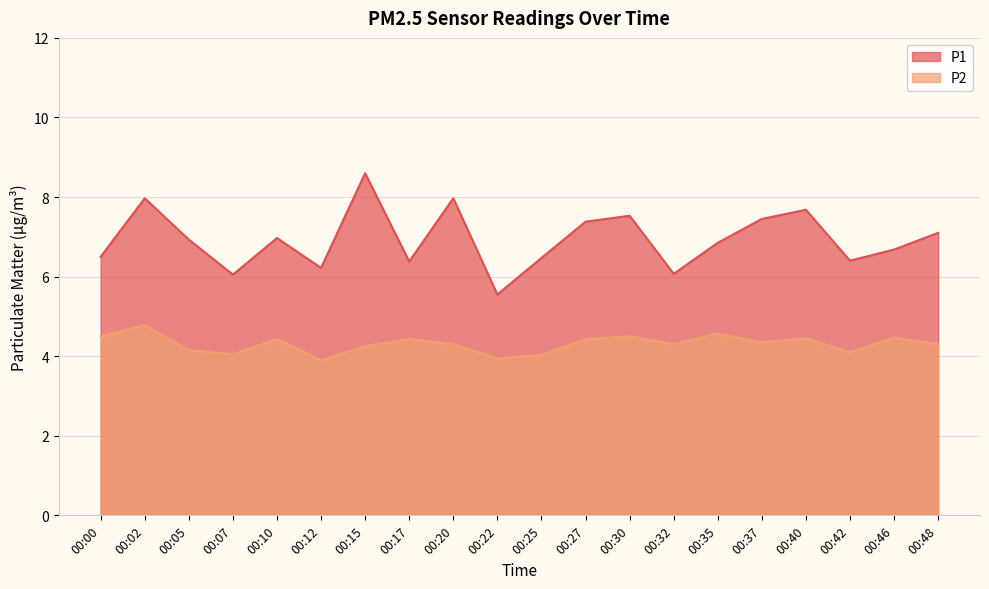

At how many categories does at least one series exceed 7?

8